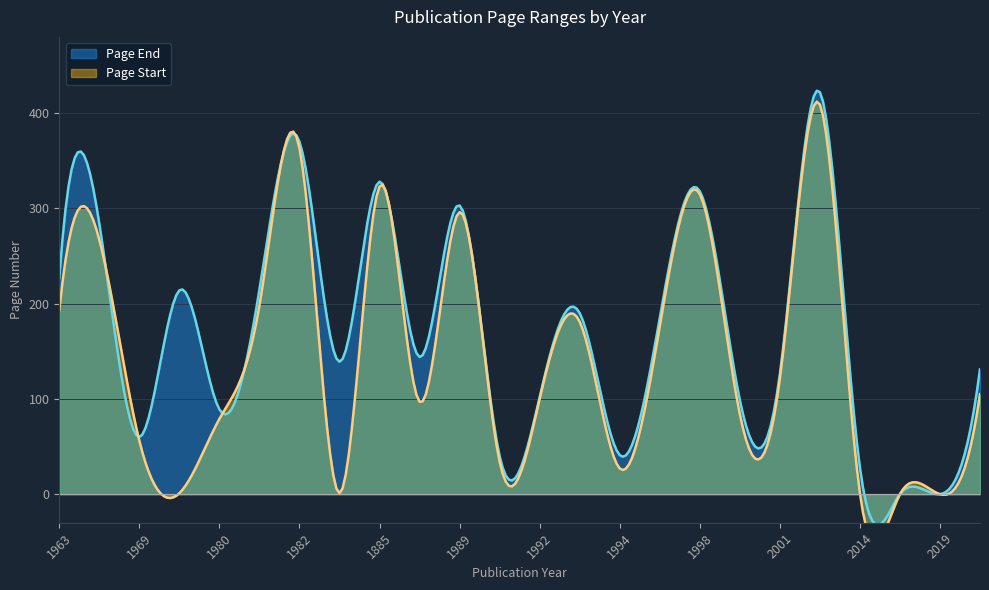

How many data points in Page Start are less than 105?

12